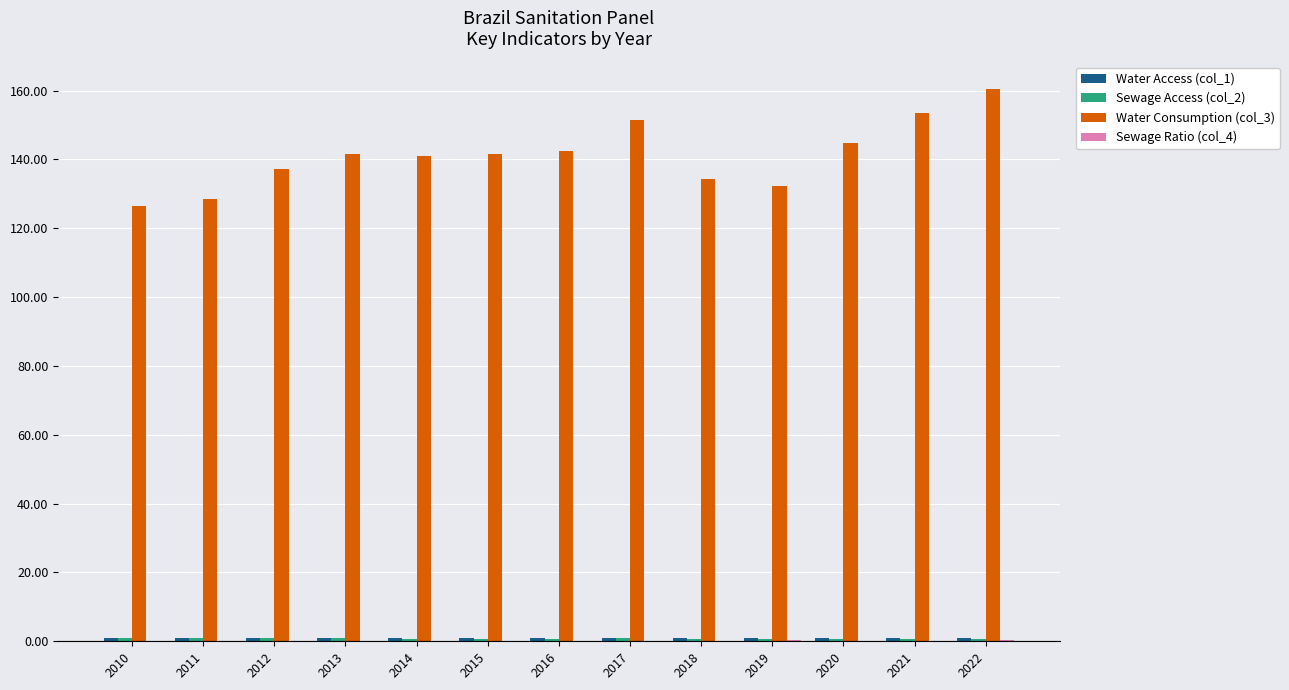

Which category has the highest value in the Water Consumption (col_3) series?

2022